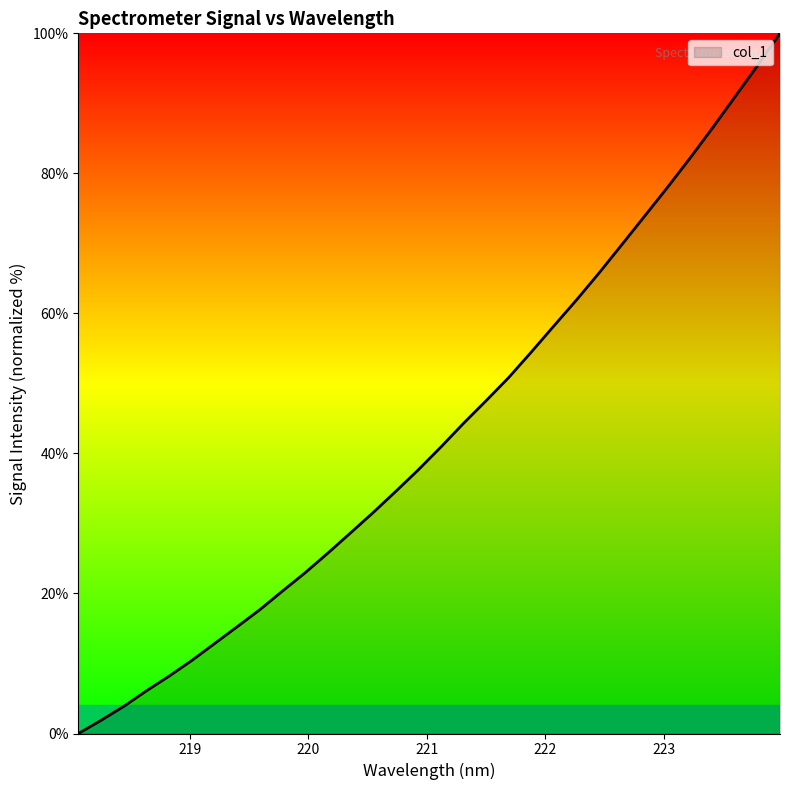

Reading right to left, extract all data points from this chart.

100.0	95.4	90.9	86.4	82.1	77.9	73.8	69.8	65.8	61.9	58.2	54.5	50.8	47.5	44.3	40.9	37.6	34.5	31.5	28.6	25.7	22.9	20.3	17.7	15.2	12.8	10.4	8.2	6.1	3.9	1.9	0.0